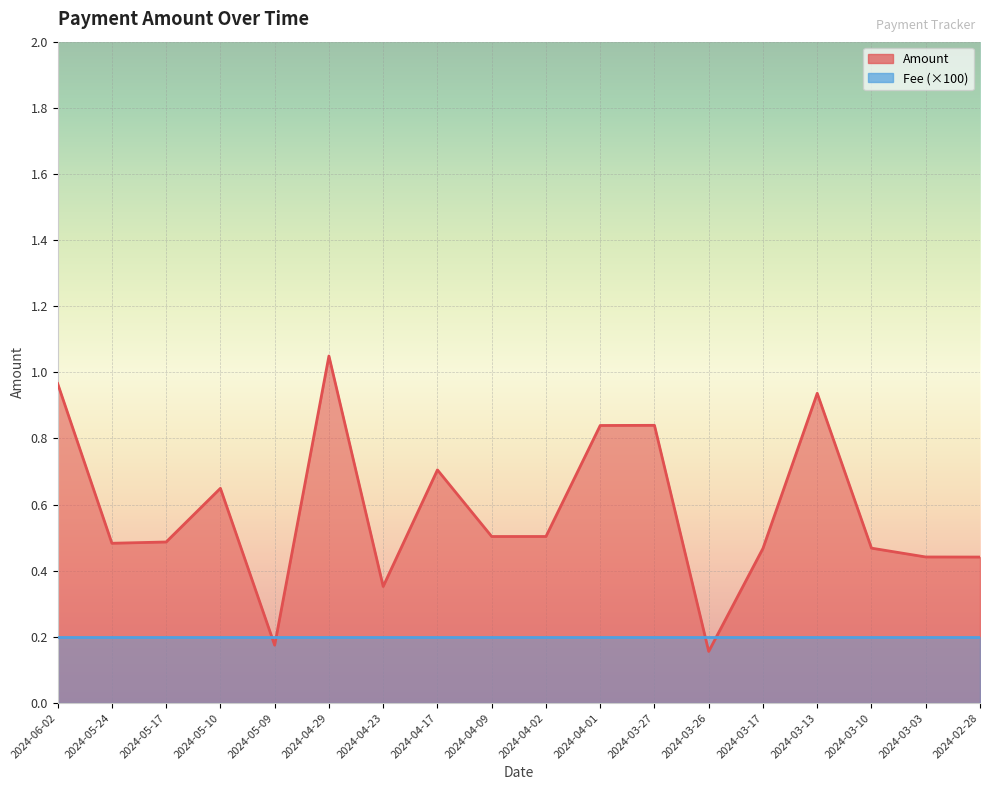

Is it true that the value at 2024-04-17 is 0.7?

True